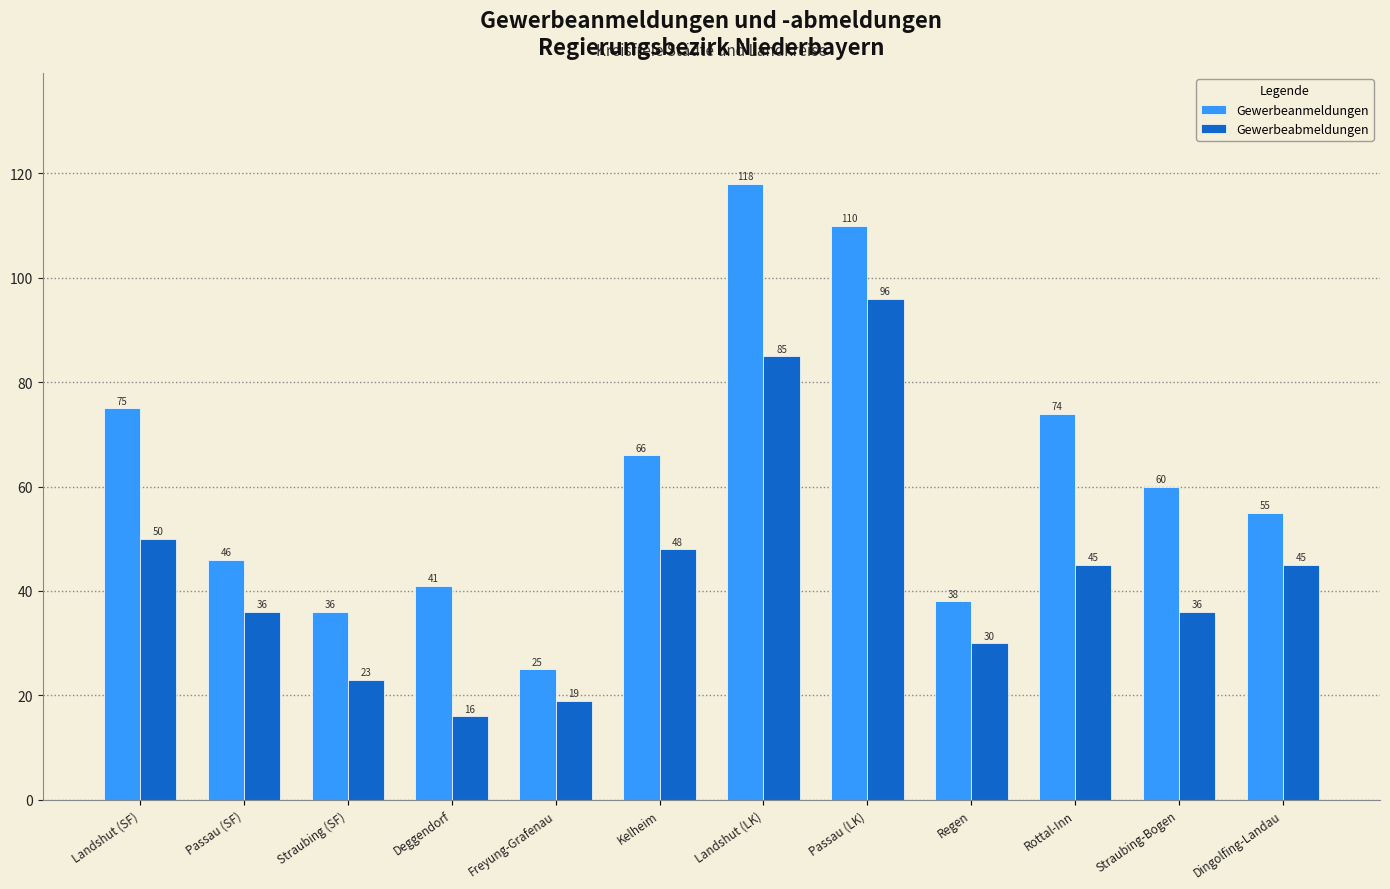

List the series in order of their peak value, highest first.

Gewerbeanmeldungen, Gewerbeabmeldungen